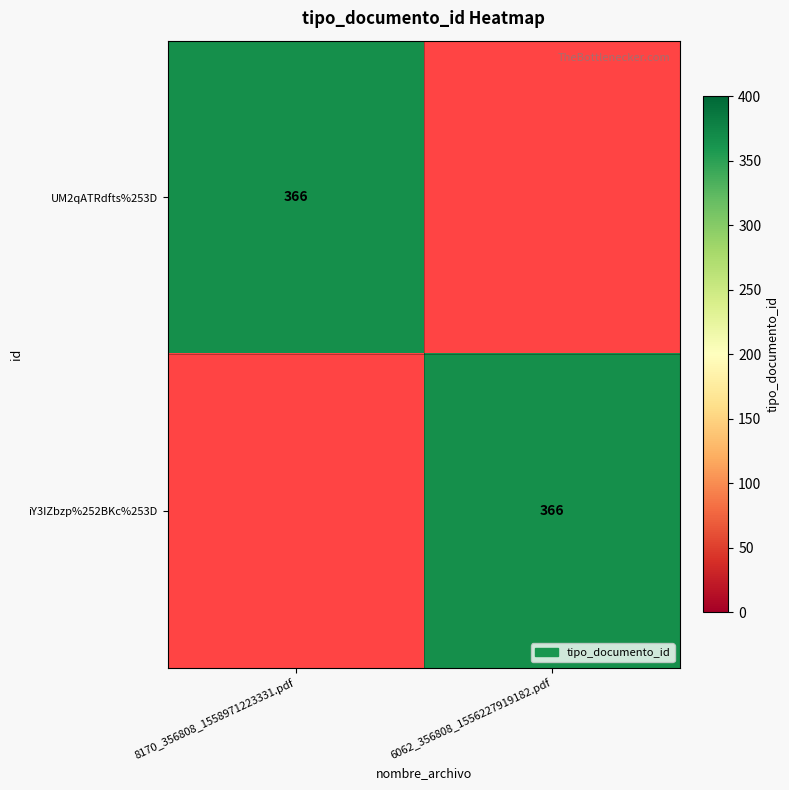

The value of UM2qATRdfts%253D at 8170_356808_1558971223331.pdf is 103. True or false?

False